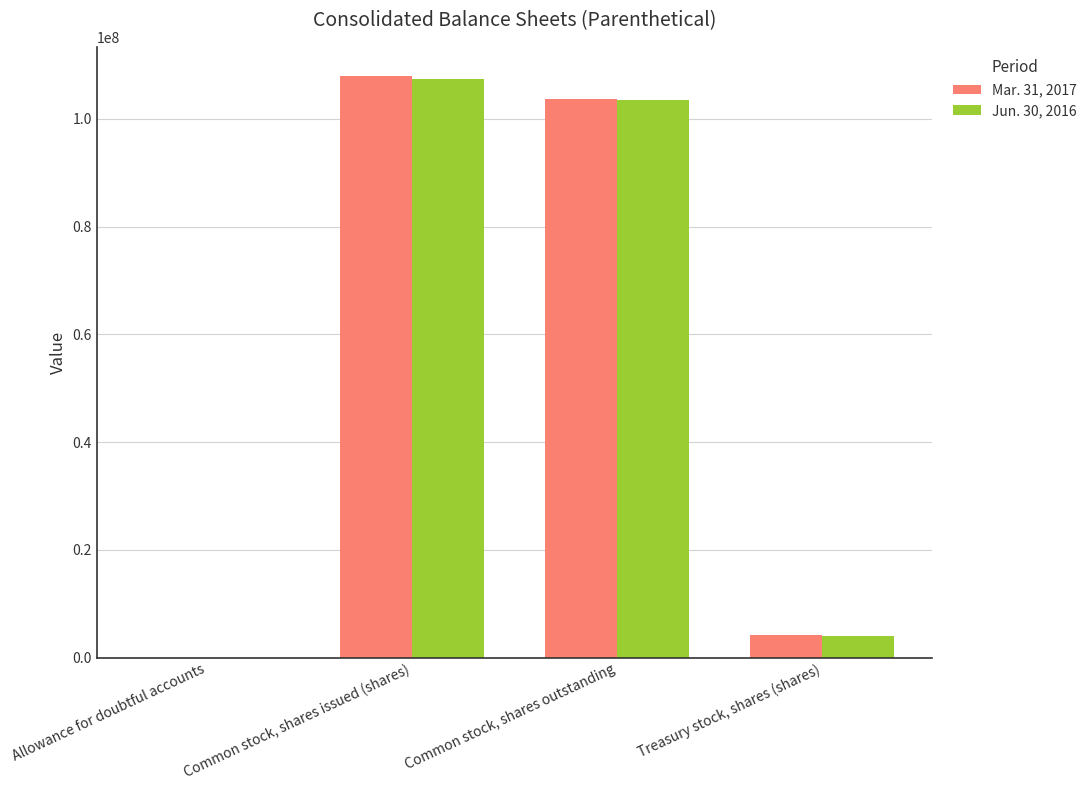

The value of Mar. 31, 2017 at Common stock, shares issued (shares) is 33122601. True or false?

False